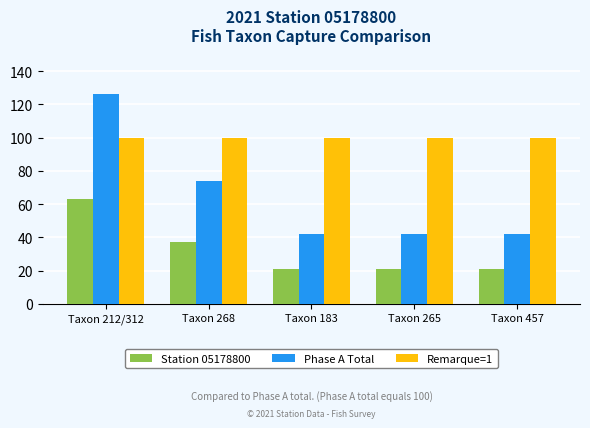

What is the highest value of the Phase A Total series?

126